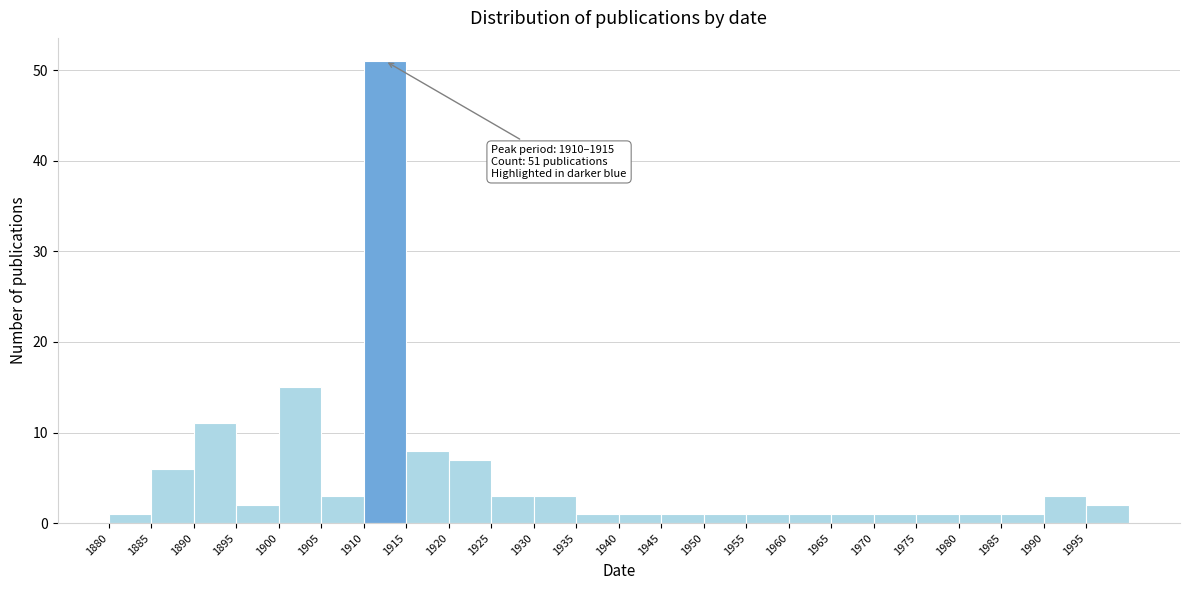

Which range on the x-axis has the tallest bar?

1910 to 1915